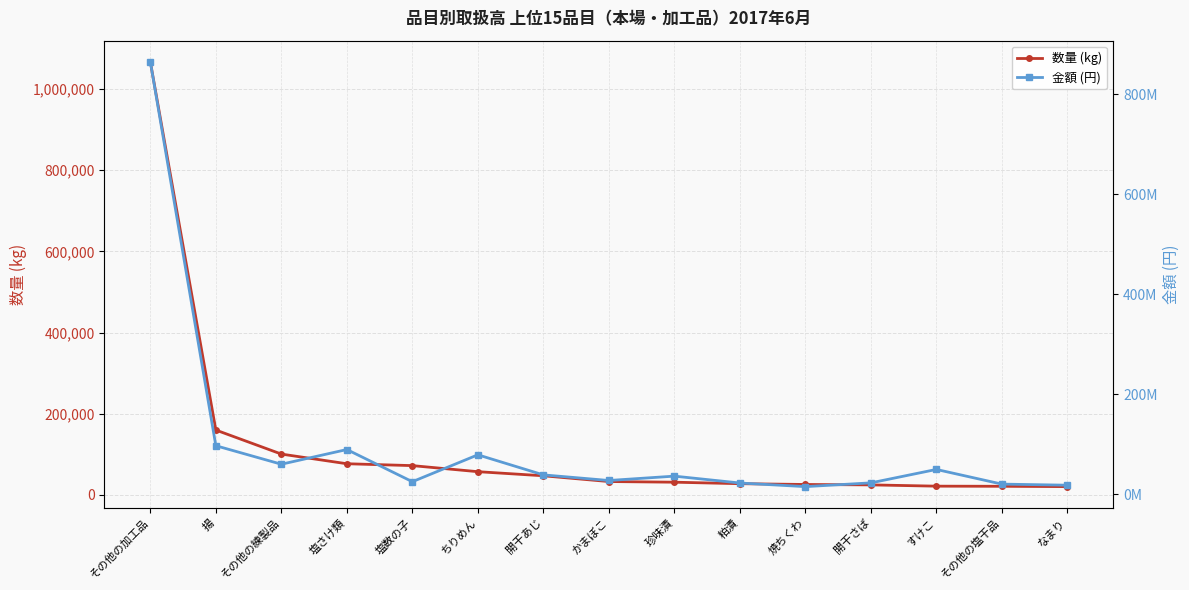

Which category has the lowest value in the 金額 (円) series?

焼ちくわ